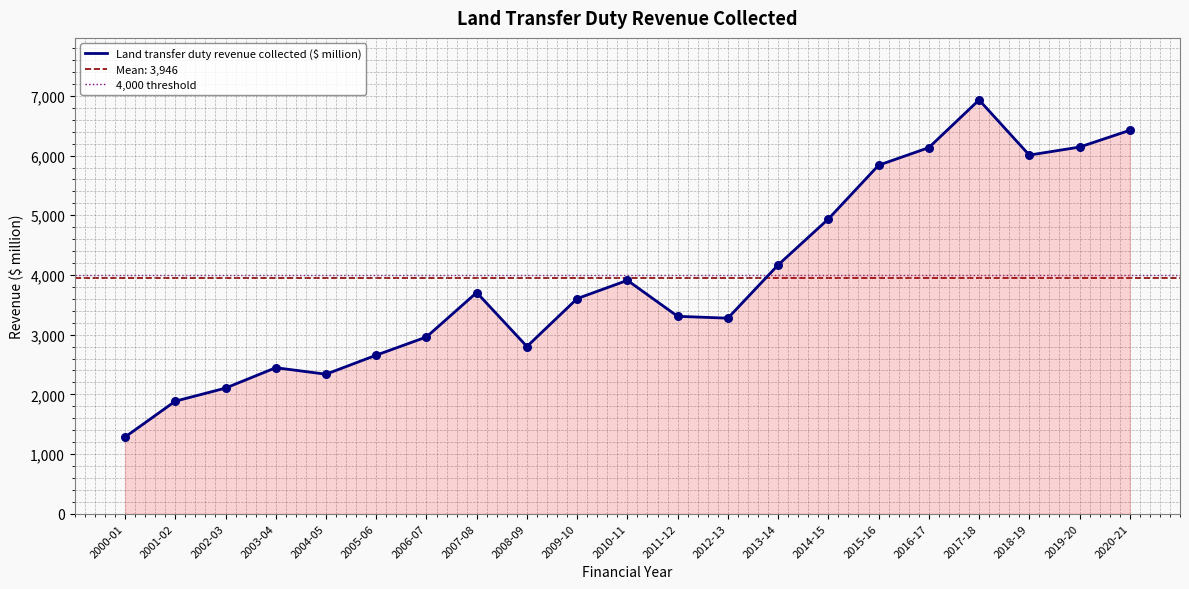

Approximately how many times larger is the value at 2011-12 compared to 2013-14?

0.8